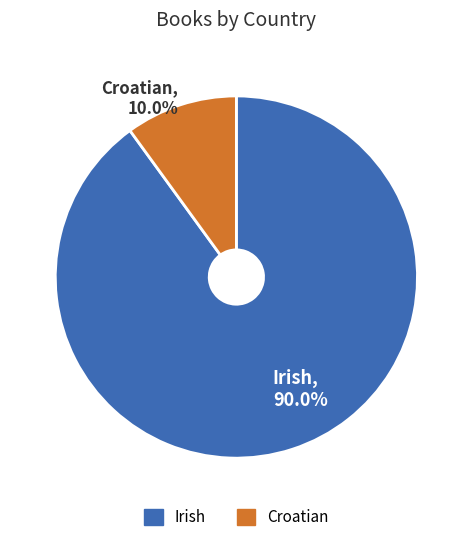

Is there any slice that represents more than half of the pie?

Yes